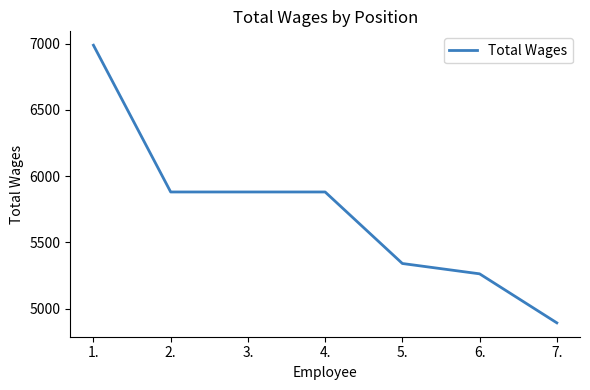

Reading left to right, list all the values displayed in this chart.

6988	5880	5880	5880	5340	5262	4892